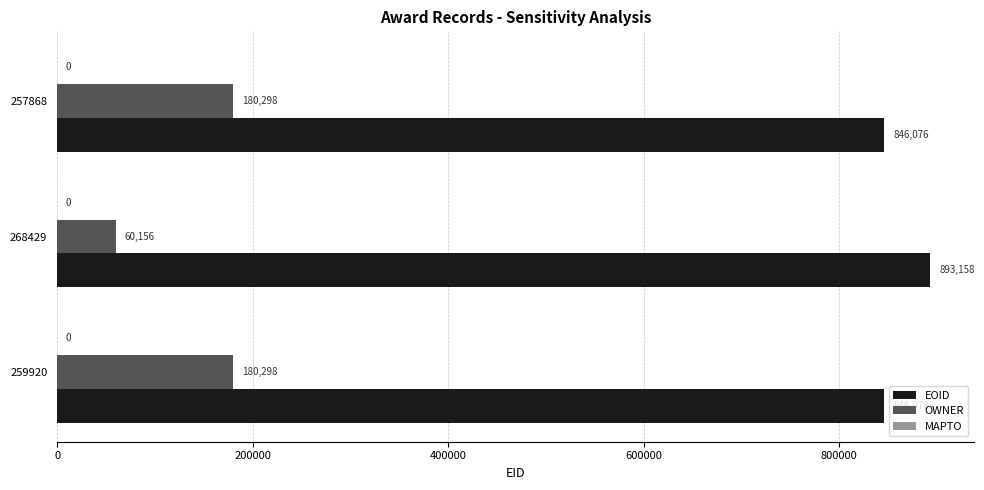

What is the difference between the maximum and second lowest values in the EOID series?

47080